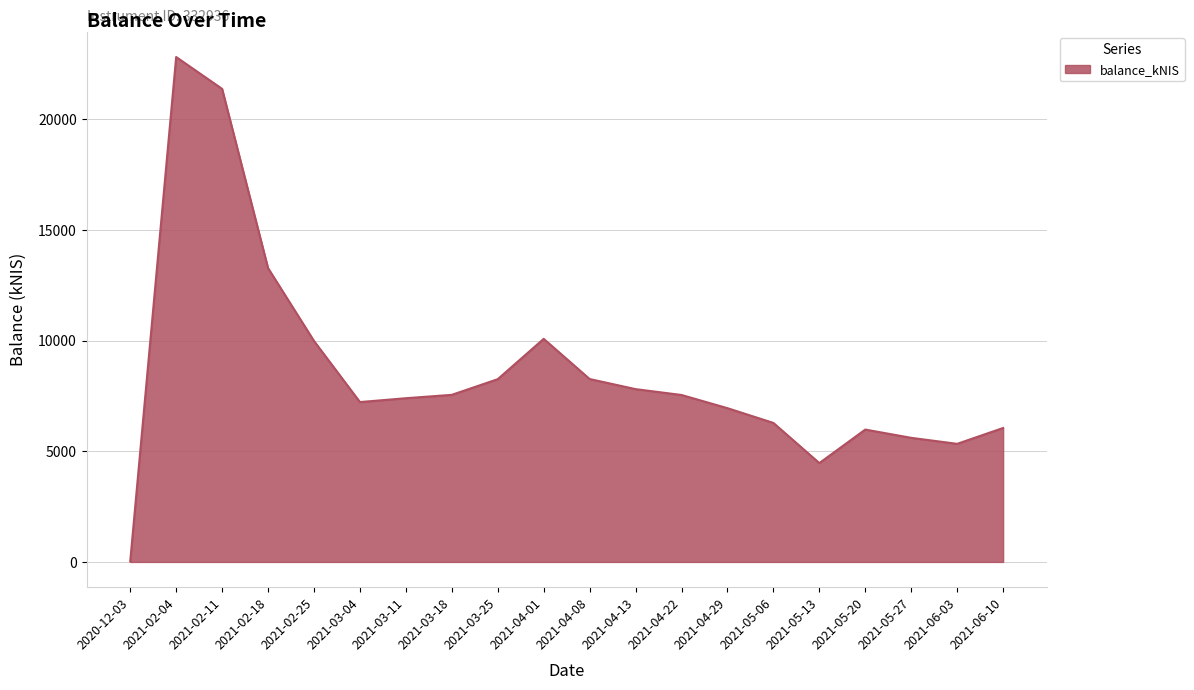

What is the change in value from 2021-02-04 to 2021-05-06?

-16533.2